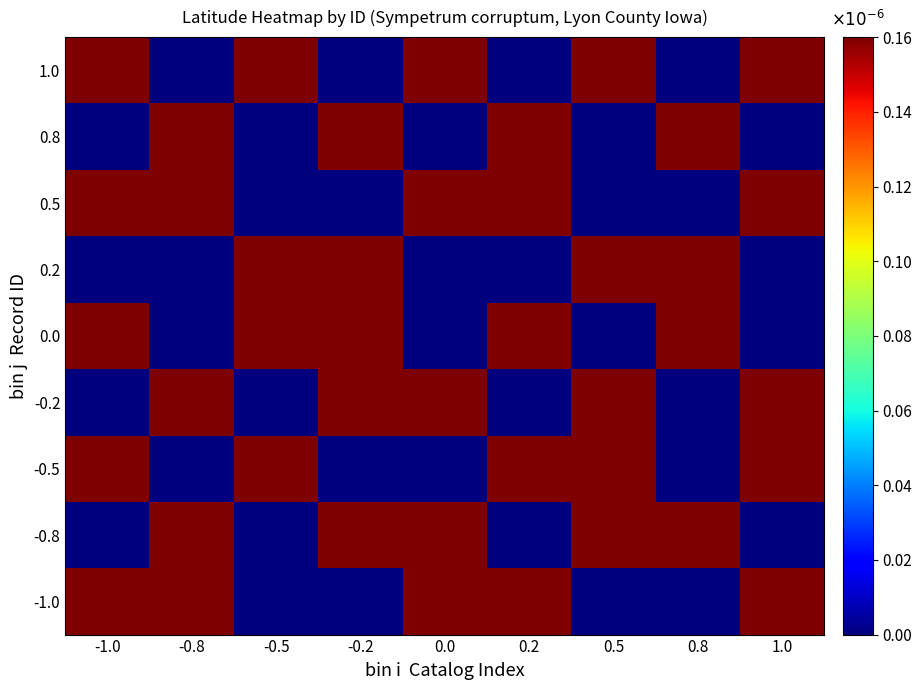

Rank the series by their maximum value, from lowest to highest.

1.0, 0.8, 0.5, 0.2, 0.0, -0.2, -0.5, -0.8, -1.0